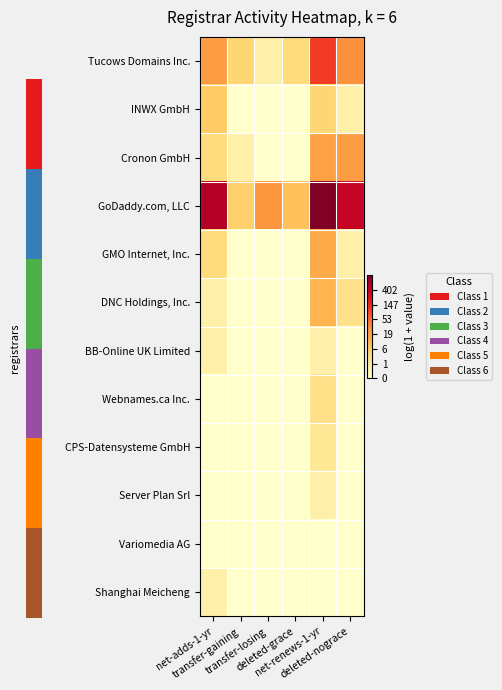

Rank the series by their maximum value, from lowest to highest.

Variomedia AG, BB-Online UK Limited, Server Plan Srl, Shanghai Meicheng, CPS-Datensysteme GmbH, Webnames.ca Inc., INWX GmbH, DNC Holdings, Inc., GMO Internet, Inc., Cronon GmbH, Tucows Domains Inc., GoDaddy.com, LLC